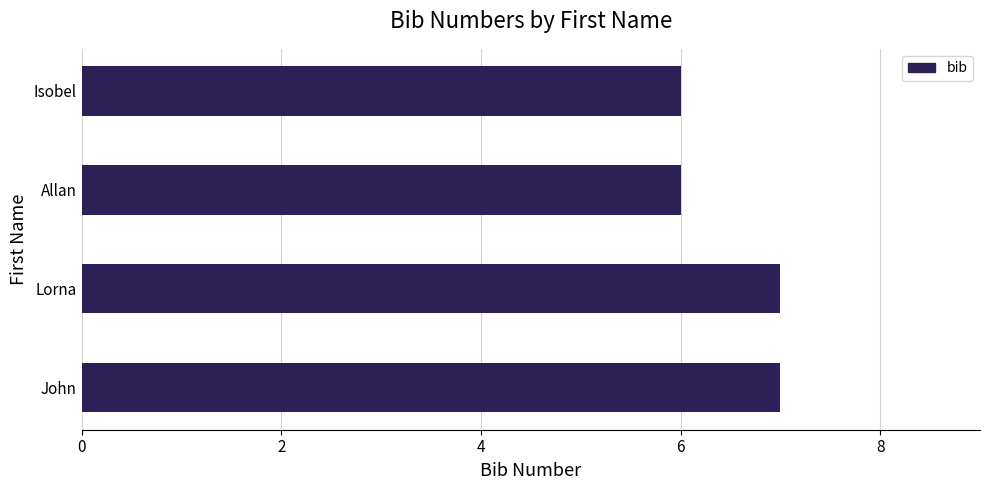

What is the ratio of the value at Isobel to the value at John?

0.9